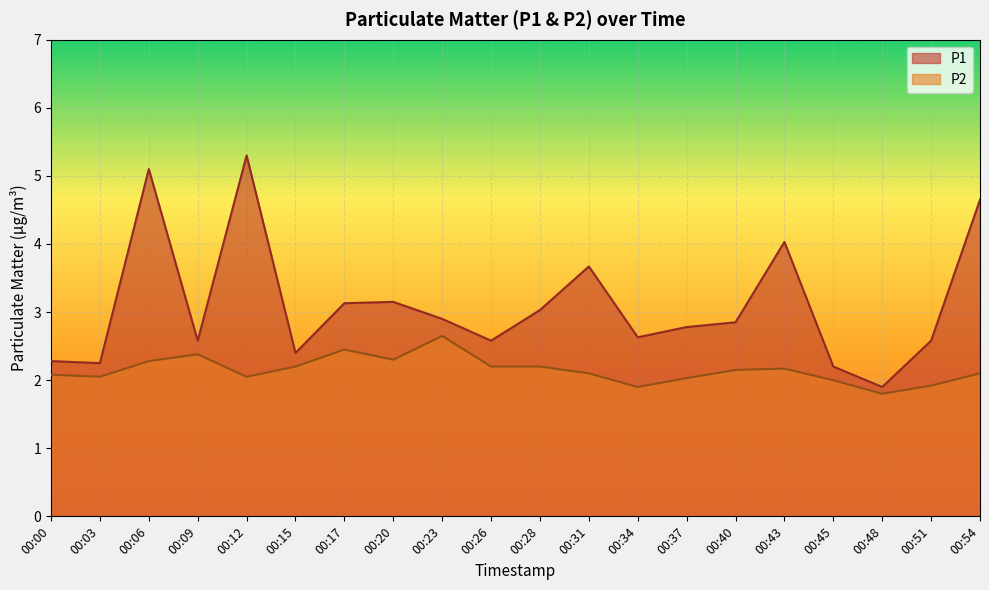

True or false: P1 has more than 2 points higher than both neighbors.

True